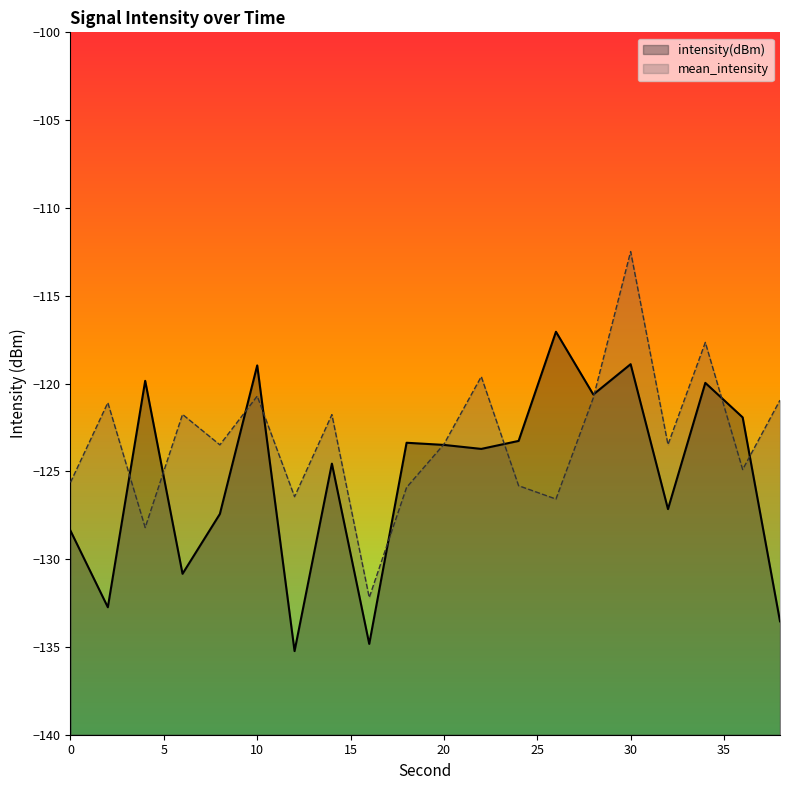

Where is the first local maximum for intensity(dBm)?

4